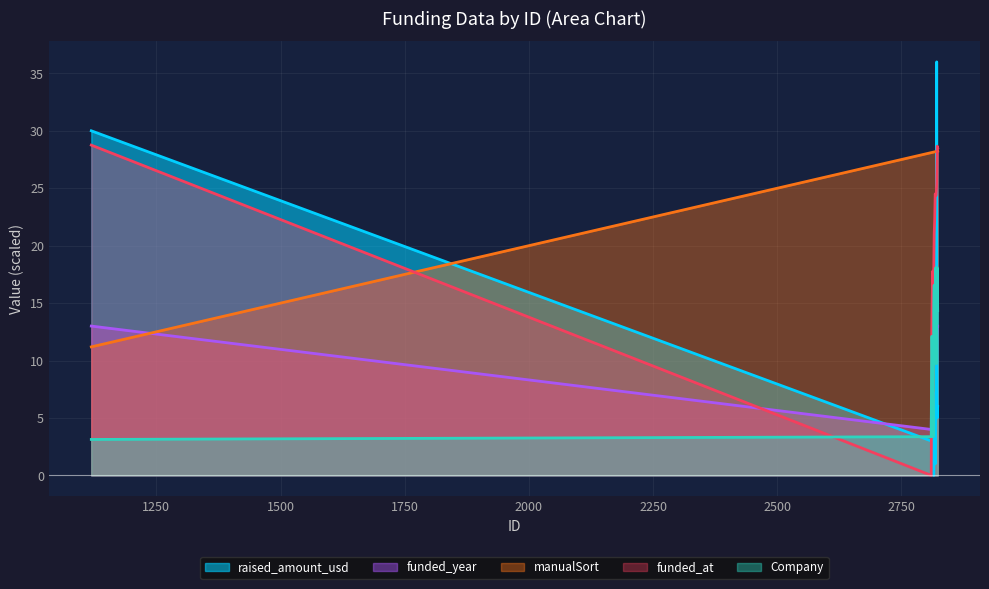

List the series in order of their peak value, lowest first.

funded_year, Company, manualSort, funded_at, raised_amount_usd